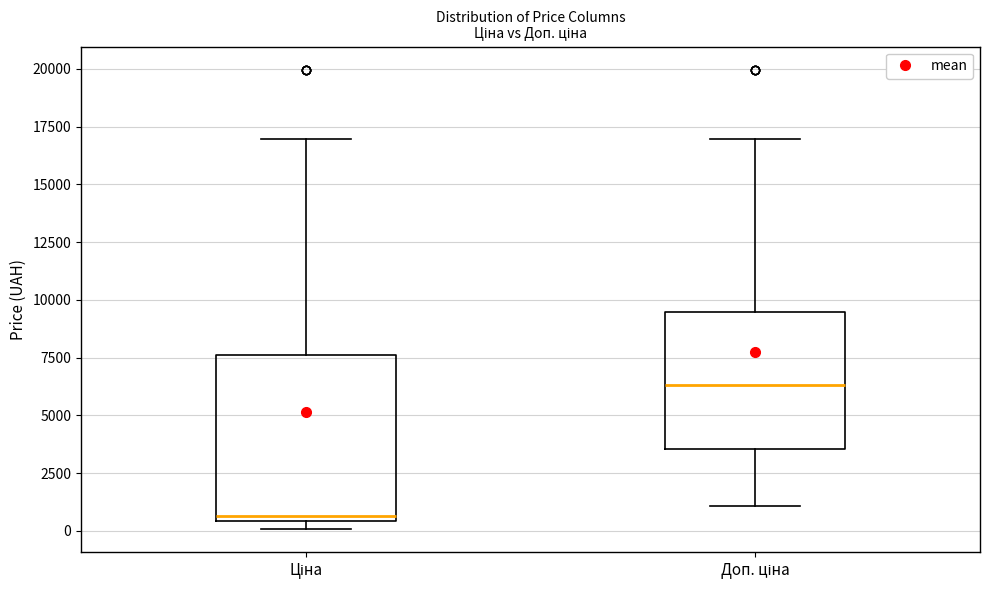

Comparing the boxes themselves (not the whiskers), which one is the tallest?

Ціна